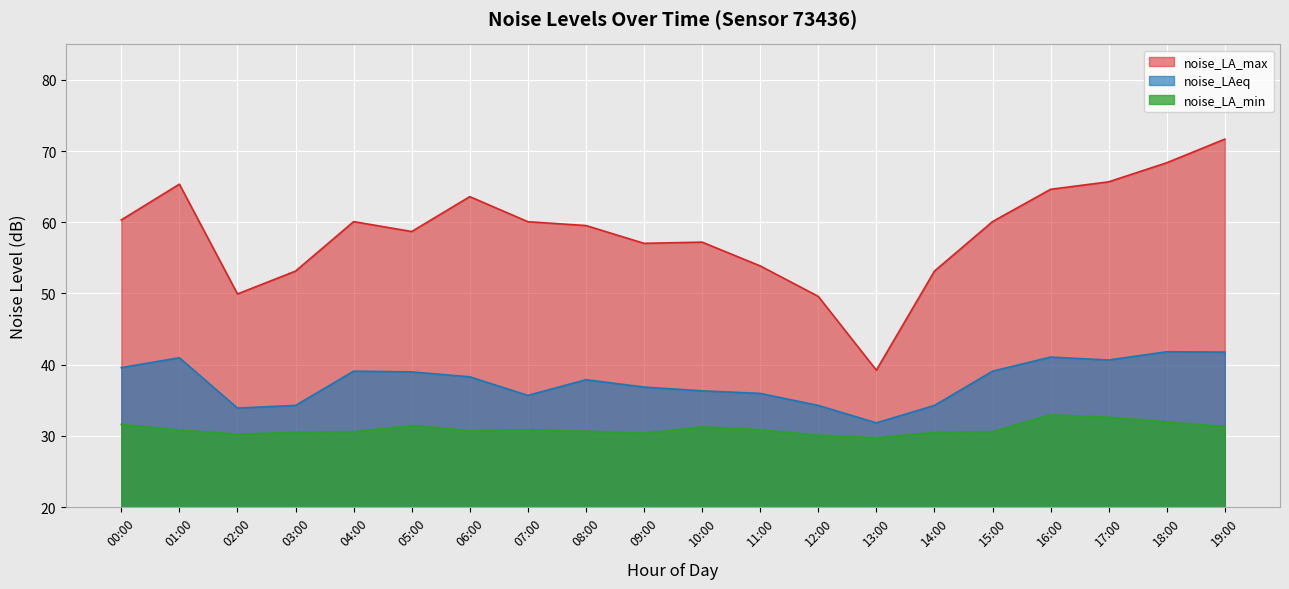

What is the difference between the maximum and second lowest values in the noise_LA_max series?

22.1